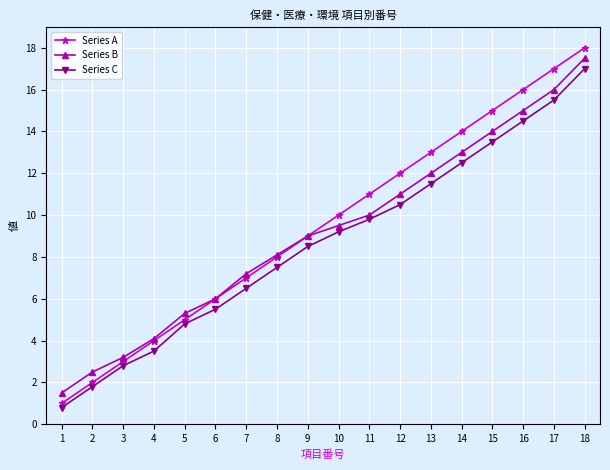

Which category has the lowest value in the Series A series?

1